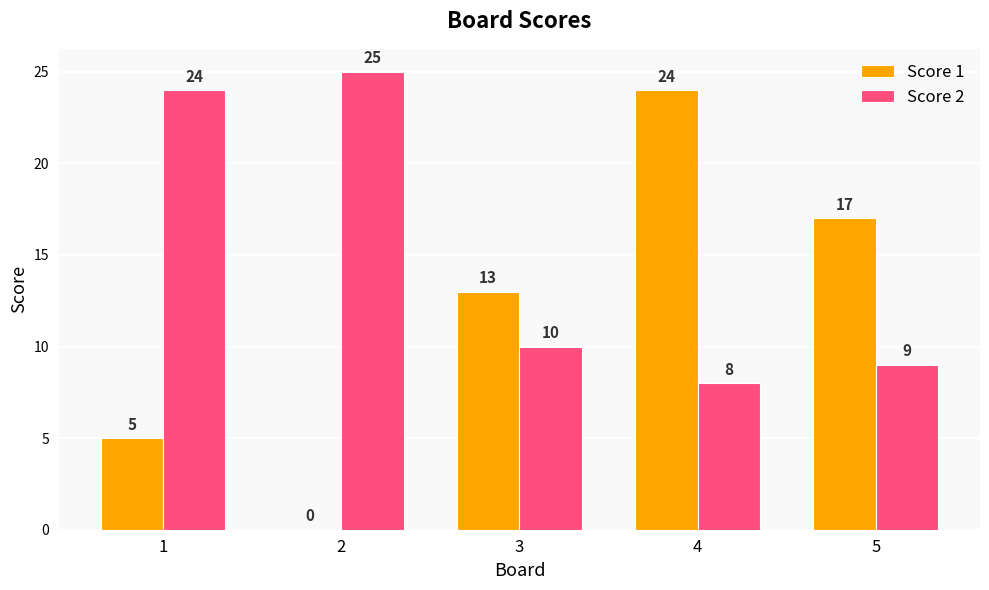

The Score 2 series shows 14 at 5. True or false?

False